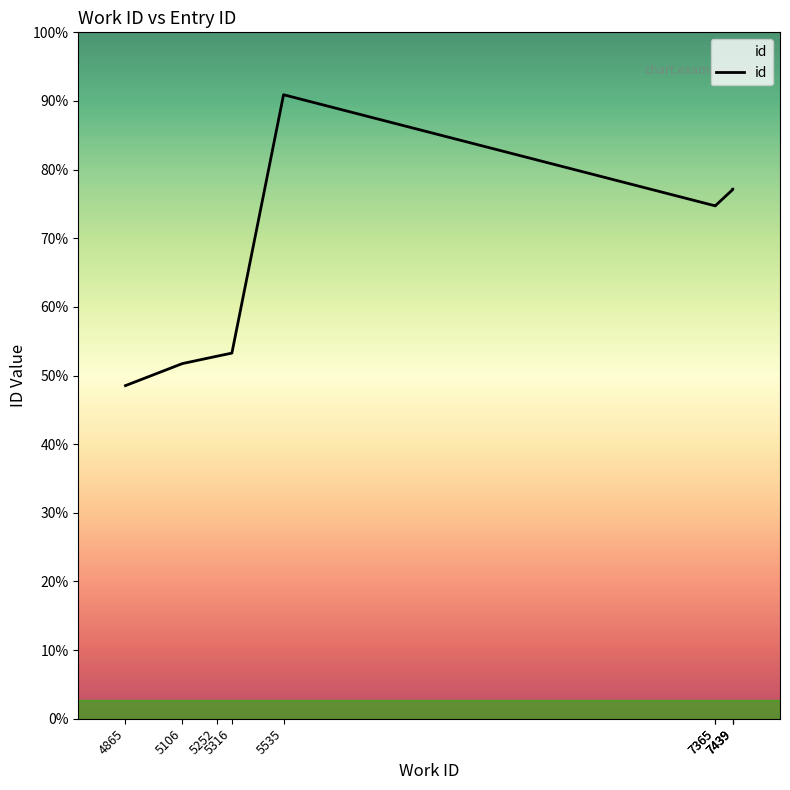

Between 4865 and 7439, which is larger?

7439